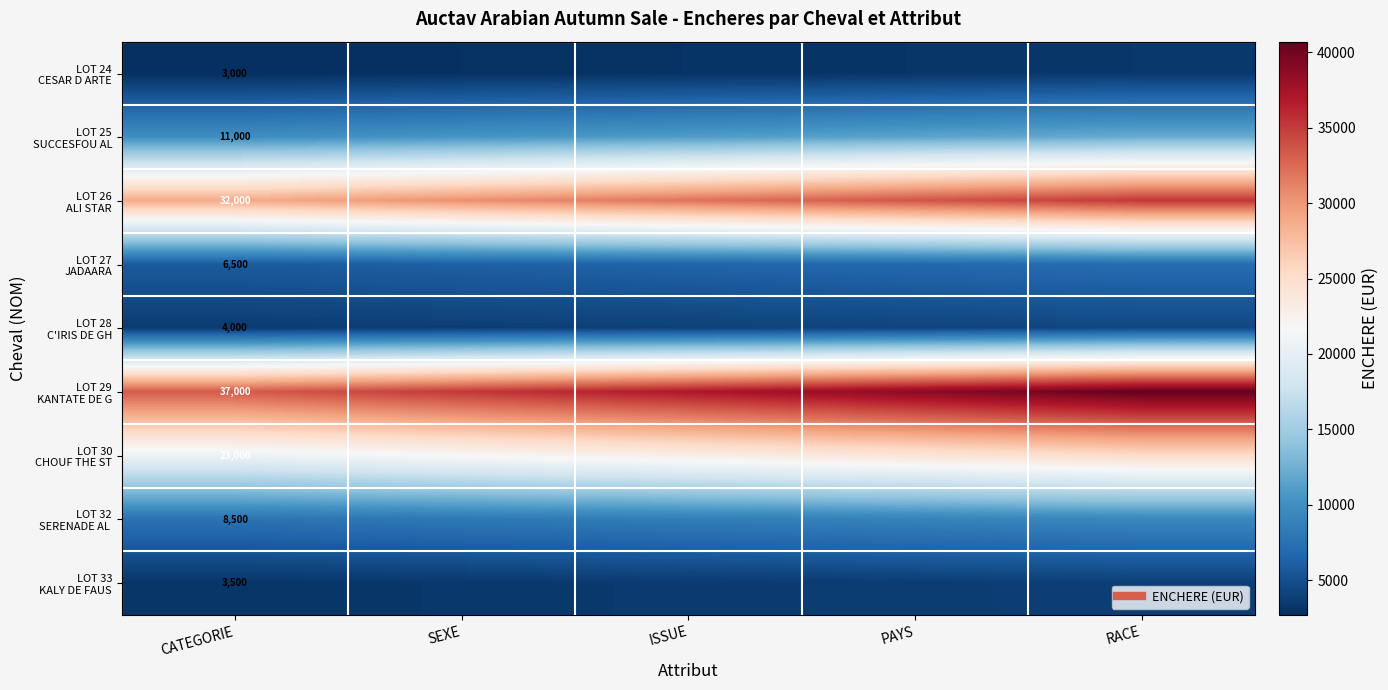

True or false: LOT 28 C'IRIS DE GH has a value of 4200.0 at PAYS.

True